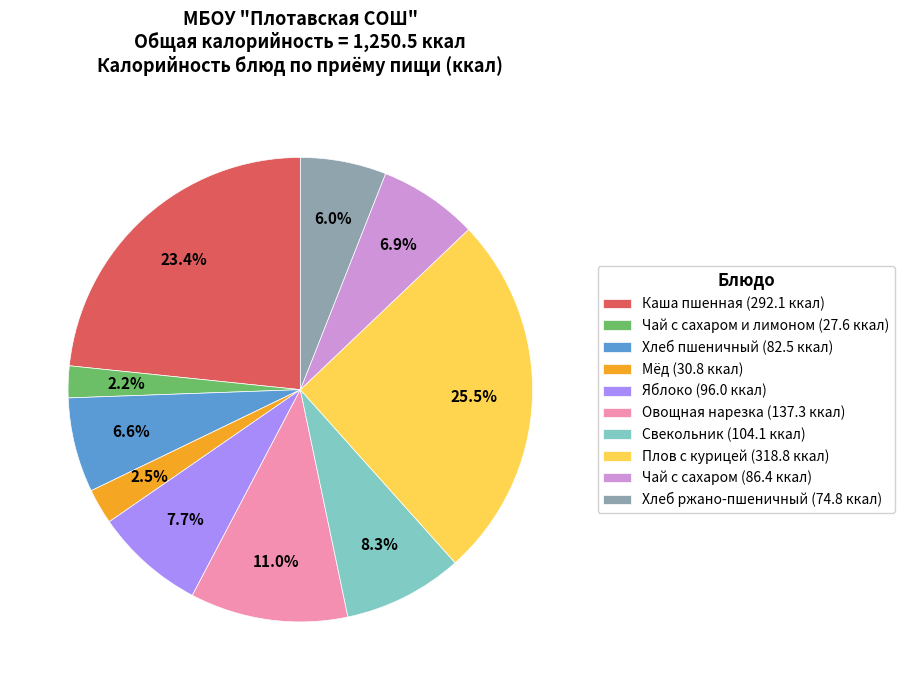

Which has a higher value, Свекольник (104.1 ккал) or Яблоко (96.0 ккал)?

Свекольник (104.1 ккал)